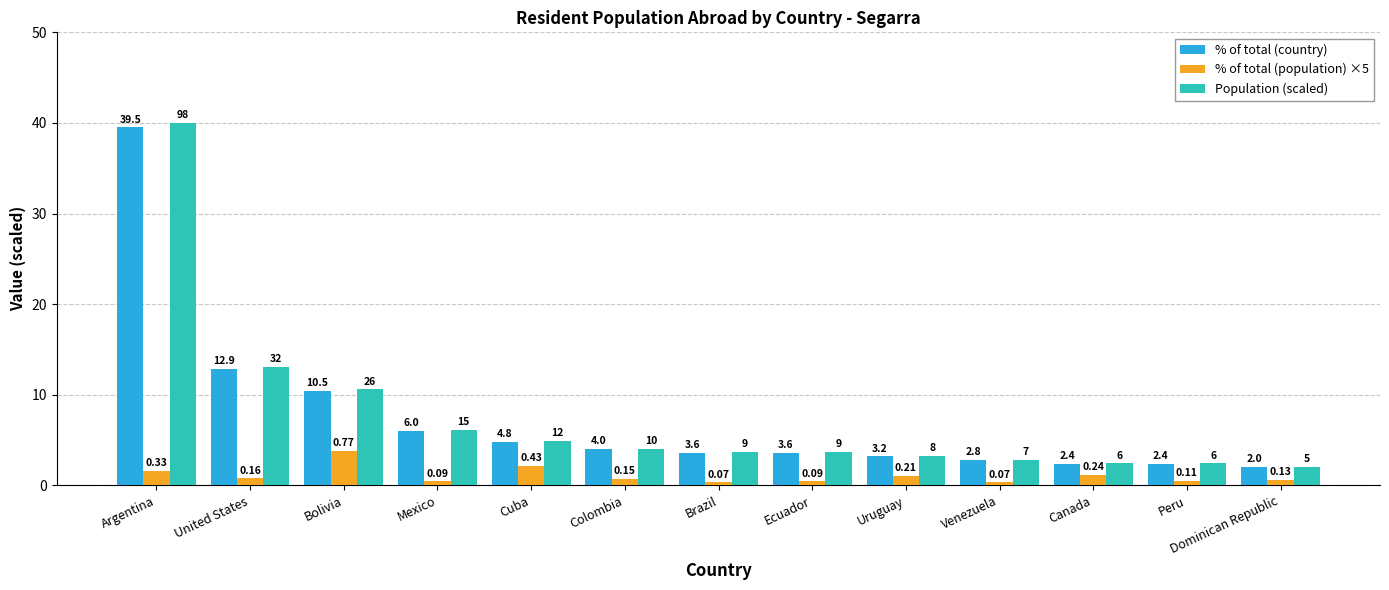

Reading left to right, list all the values displayed in this chart.

% of total (country): Argentina=39.5	United States=12.9	Bolivia=10.5	Mexico=6.0	Cuba=4.8	Colombia=4.0	Brazil=3.6	Ecuador=3.6	Uruguay=3.2	Venezuela=2.8	Canada=2.4	Peru=2.4	Dominican Republic=2.0
% of total (population) ×5: Argentina=1.7	United States=0.8	Bolivia=3.9	Mexico=0.4	Cuba=2.1	Colombia=0.8	Brazil=0.4	Ecuador=0.4	Uruguay=1.1	Venezuela=0.4	Canada=1.2	Peru=0.6	Dominican Republic=0.7
Population (scaled): Argentina=40.0	United States=13.1	Bolivia=10.6	Mexico=6.1	Cuba=4.9	Colombia=4.1	Brazil=3.7	Ecuador=3.7	Uruguay=3.3	Venezuela=2.9	Canada=2.4	Peru=2.4	Dominican Republic=2.0